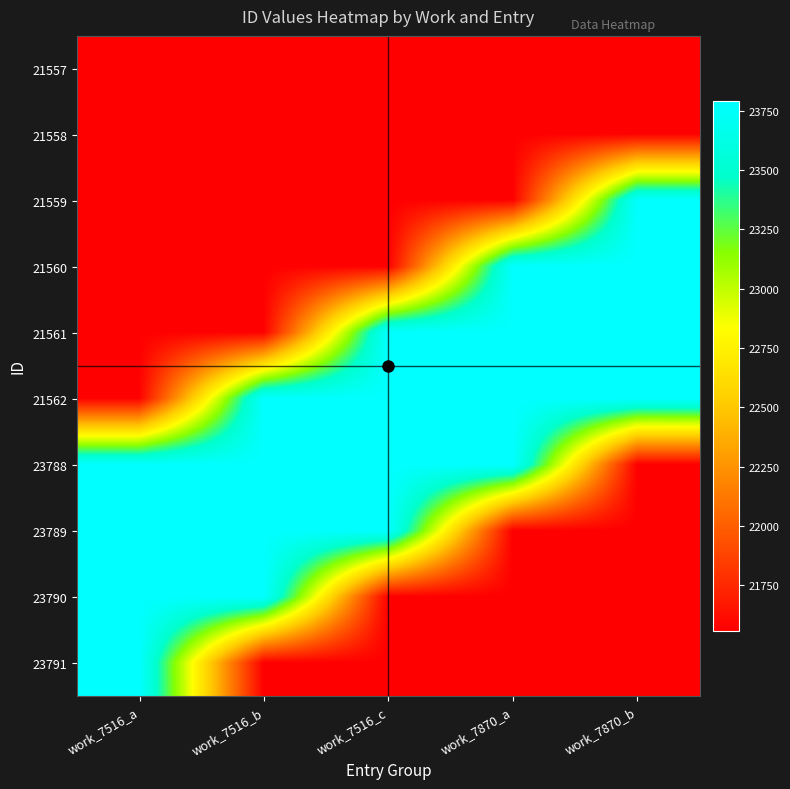

What is the total value across all series at work_7516_b?

224515